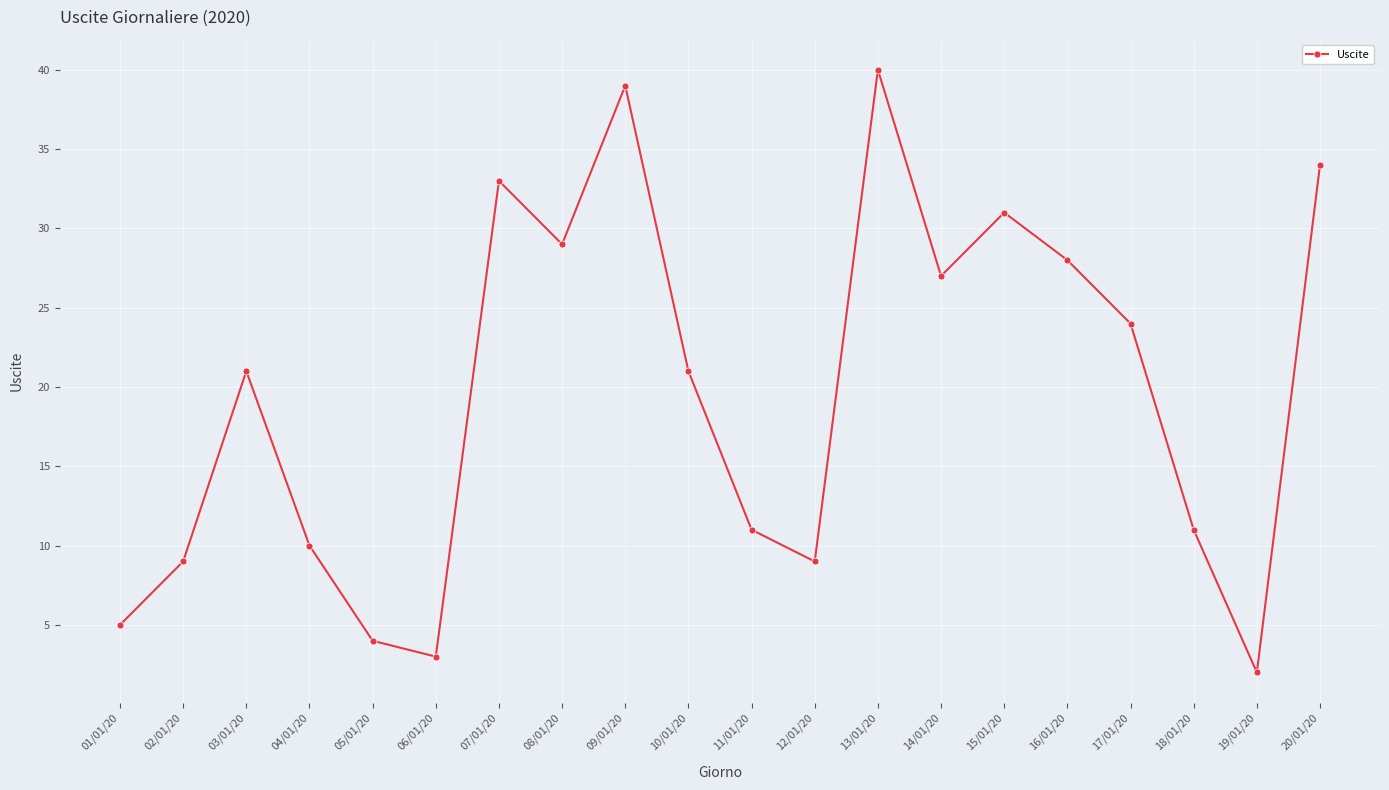

True or false: the data has more than 2 interior local peaks.

True